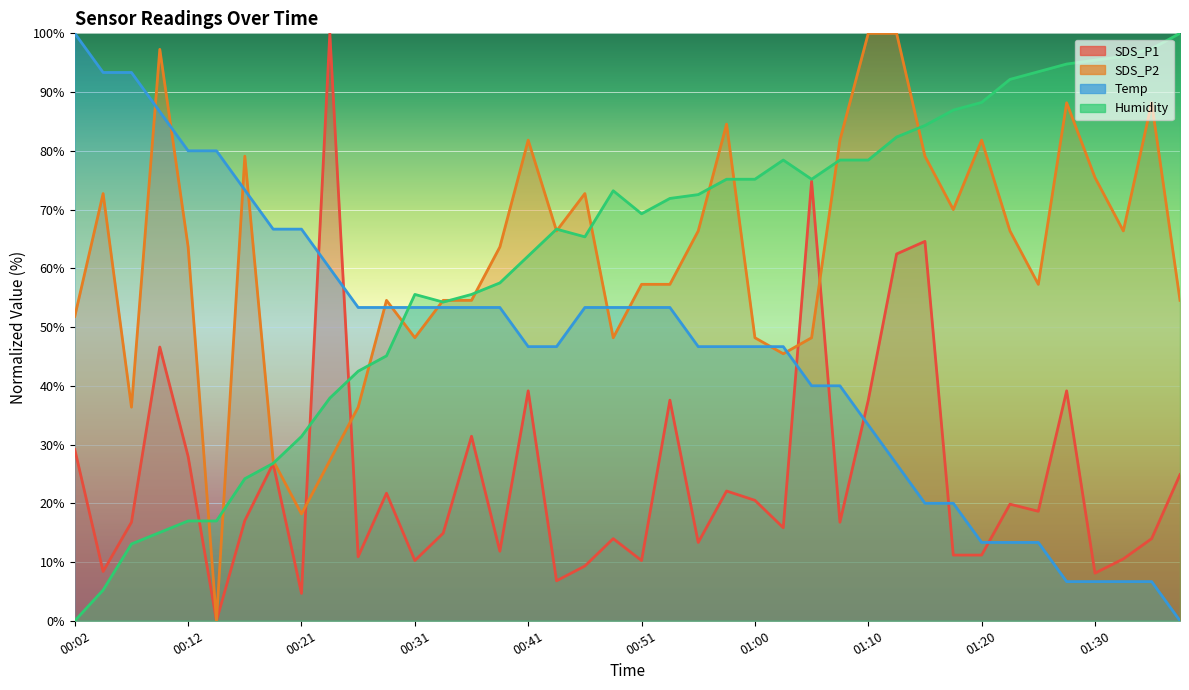

Which series changed the most between 00:19 and 01:15?

Humidity